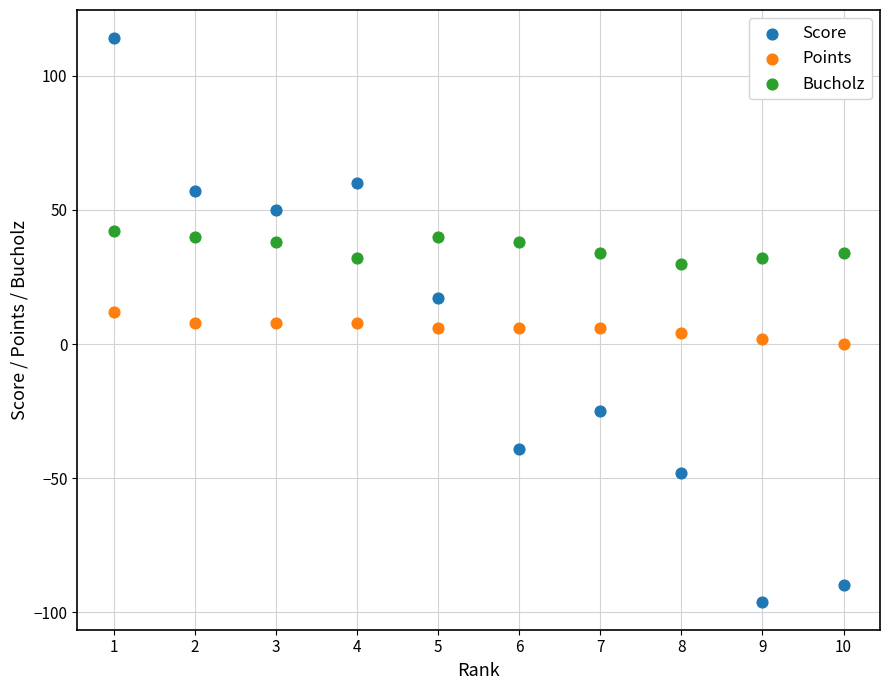

Which series contains the highest Y value?

Score